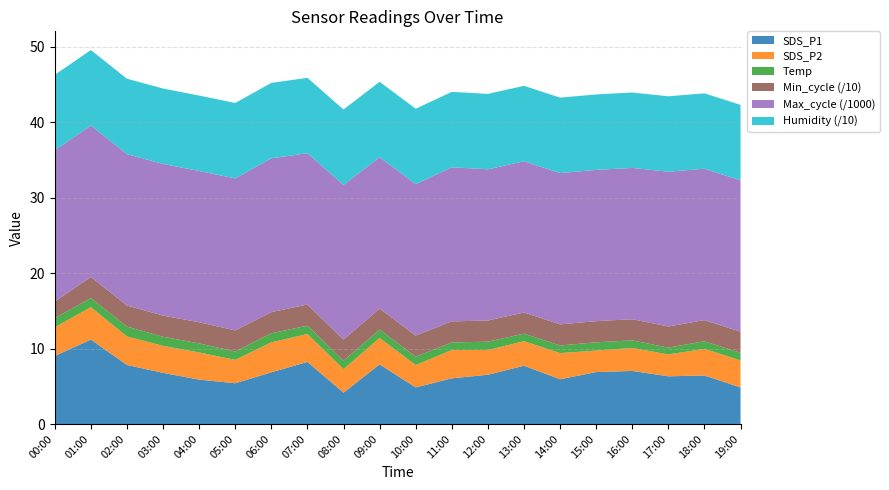

Reading left to right, list all the values displayed in this chart.

SDS_P1: 9.0	11.2	7.8	6.8	5.9	5.4	6.8	8.2	4.2	7.9	4.8	6.0	6.5	7.7	5.9	6.9	7.0	6.3	6.4	4.8
SDS_P2: 3.8	4.3	3.8	3.6	3.6	3.1	4.0	3.7	3.1	3.5	3.0	3.8	3.3	3.2	3.5	2.9	3.0	2.9	3.5	3.6
Temp: 1.2	1.2	1.3	1.2	1.2	1.1	1.2	1.1	1.1	1.1	1.1	1.0	1.1	1.0	1.0	1.1	1.0	0.9	1.0	1.0
Humidity: 99.9	99.9	99.9	99.9	99.9	99.9	99.9	99.9	99.9	99.9	99.9	99.9	99.9	99.9	99.9	99.9	99.9	99.9	99.9	99.9
Min_cycle: 22.0	28.0	28.0	28.0	28.0	28.0	28.0	28.0	28.0	28.0	28.0	28.0	28.0	28.0	28.0	28.0	28.0	28.0	28.0	28.0
Max_cycle: 20040.0	20068.0	20047.0	20090.0	20037.0	20133.0	20377.0	20037.0	20493.0	20041.0	20052.0	20408.0	20029.0	20037.0	20043.0	20036.0	20043.0	20500.0	20052.0	20052.0